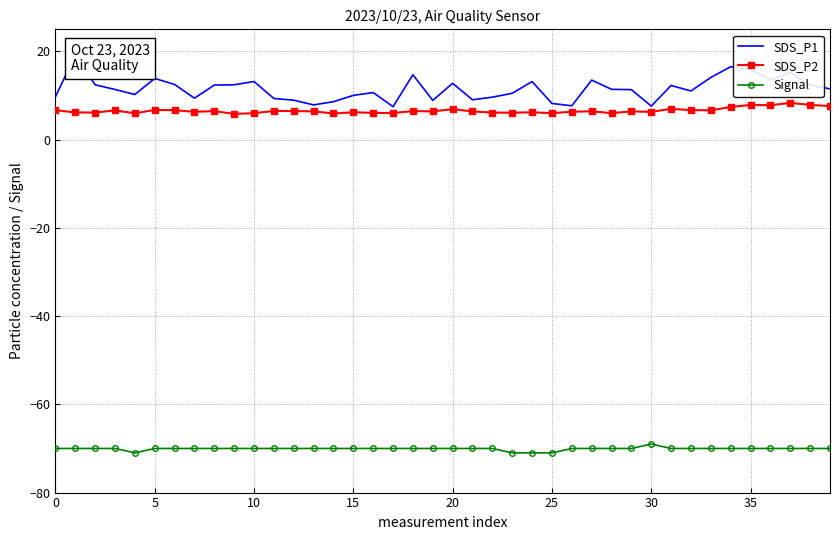

True or false: SDS_P1 has a value of 5.2 at 30.

False